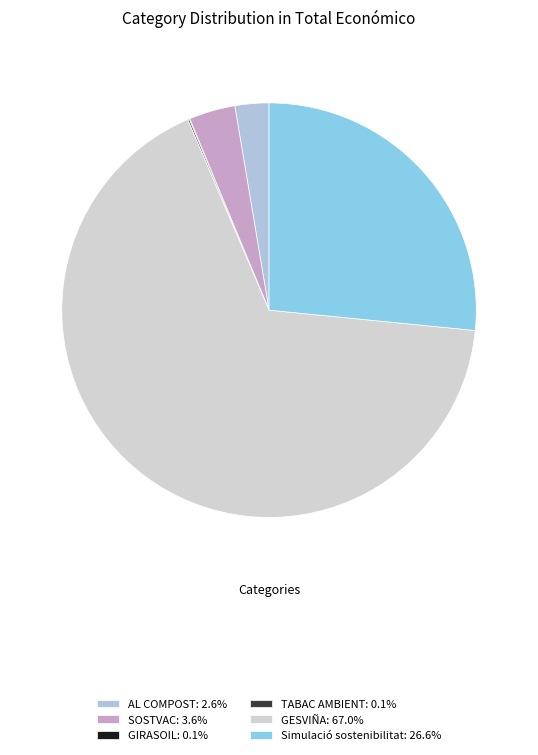

How many segments does this pie chart have?

6